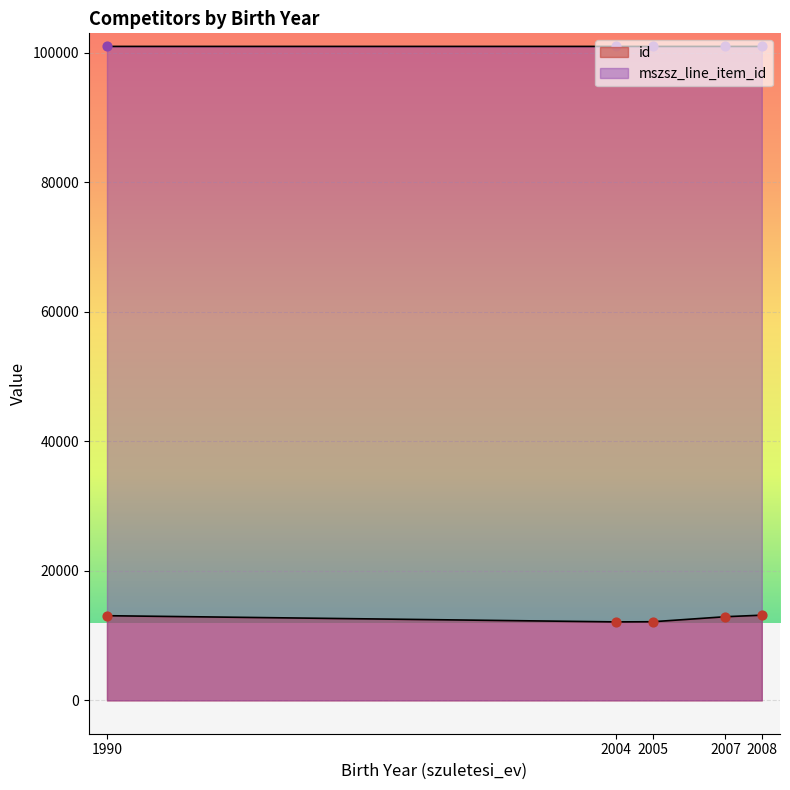

What are all the series names shown in the legend?

id, mszsz_line_item_id